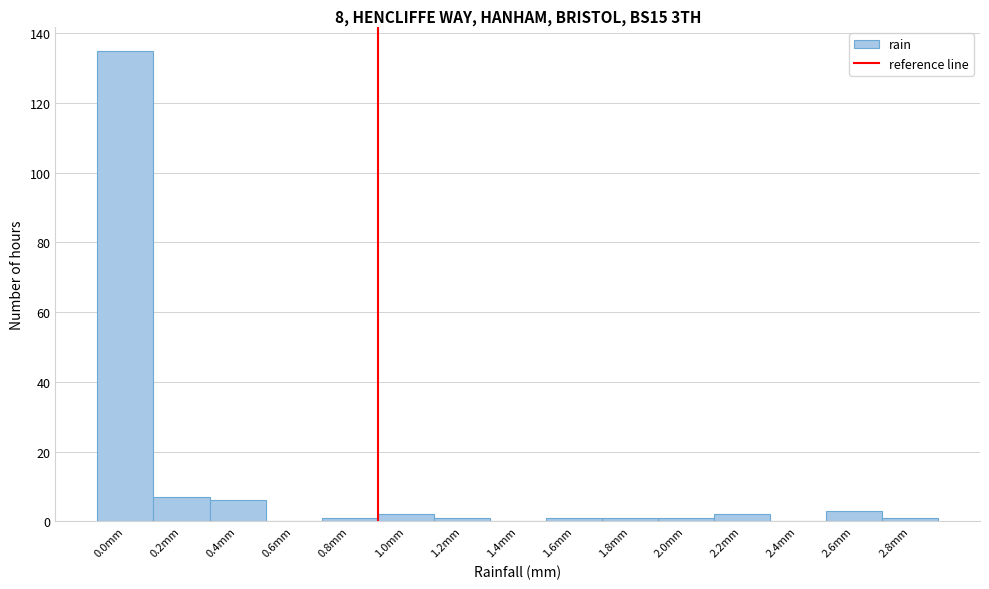

Reading right to left, extract all data points from this chart.

2.8mm=1	2.6mm=3	2.4mm=0	2.2mm=2	2.0mm=1	1.8mm=1	1.6mm=1	1.4mm=0	1.2mm=1	1.0mm=2	0.8mm=1	0.6mm=0	0.4mm=6	0.2mm=7	0.0mm=135